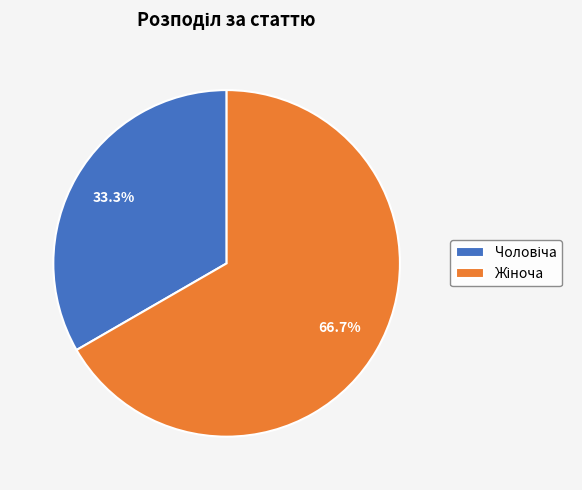

Count the number of slices in the pie.

2